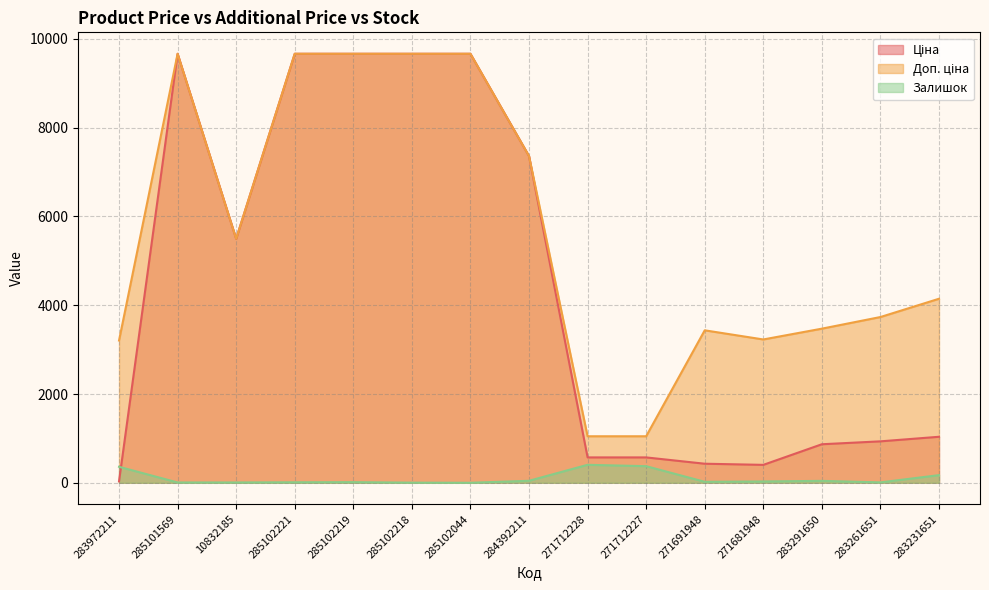

At which category does Доп. ціна reach its first local peak?

285101569